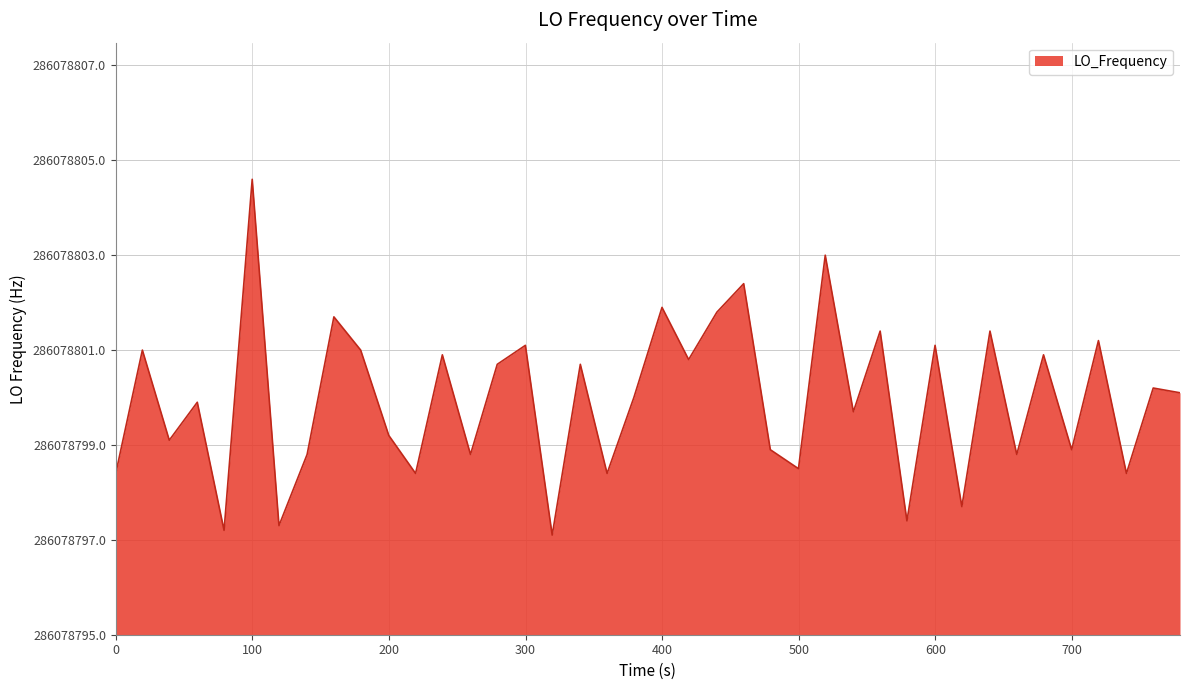

Is this an area chart (filled region under the line)?

Yes